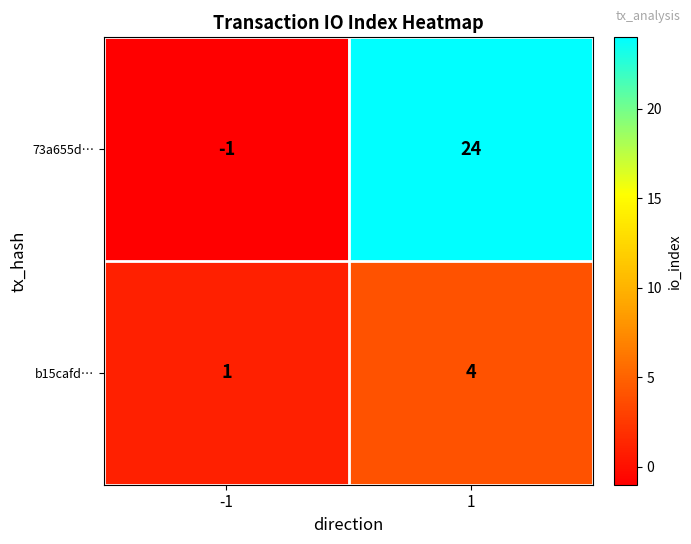

Which category has the highest value across all series?

1